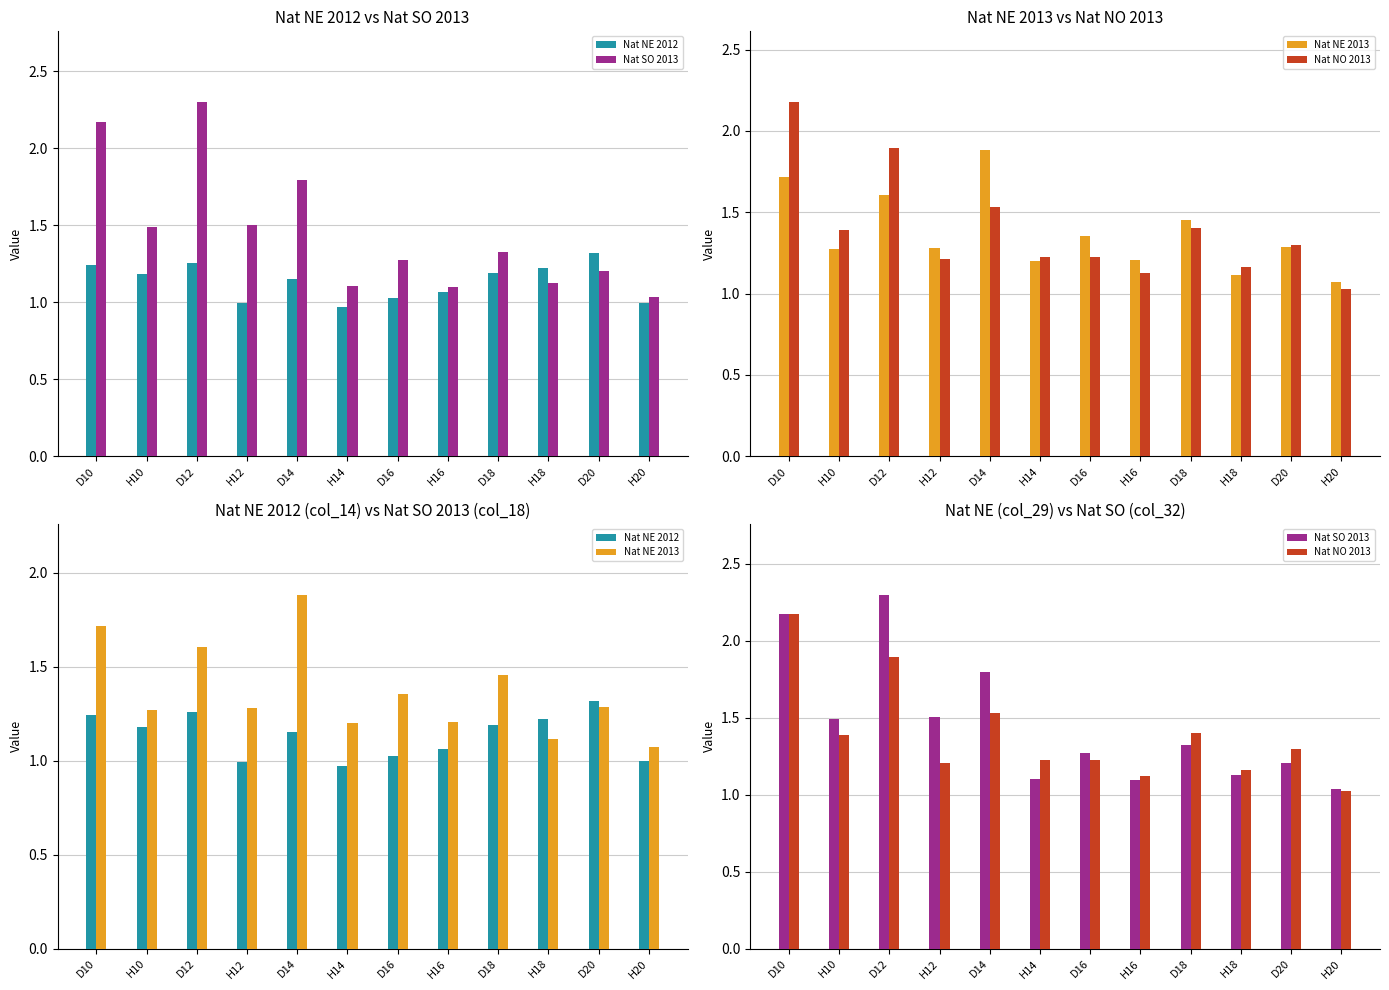

What is the sum of the Nat NO 2013 values at H14 and D18?

2.6